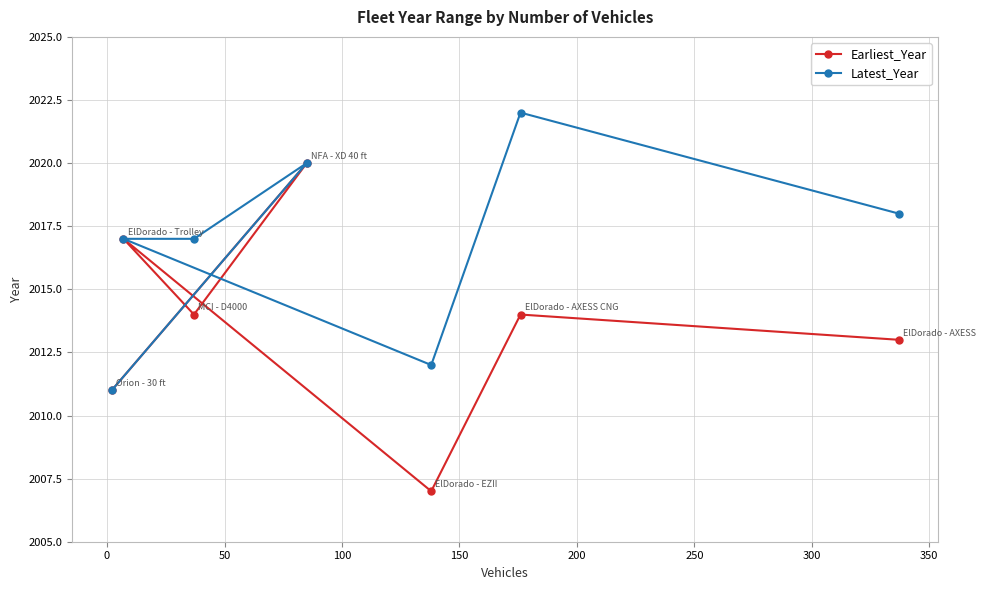

Rank the series by their maximum value, from lowest to highest.

Earliest_Year, Latest_Year